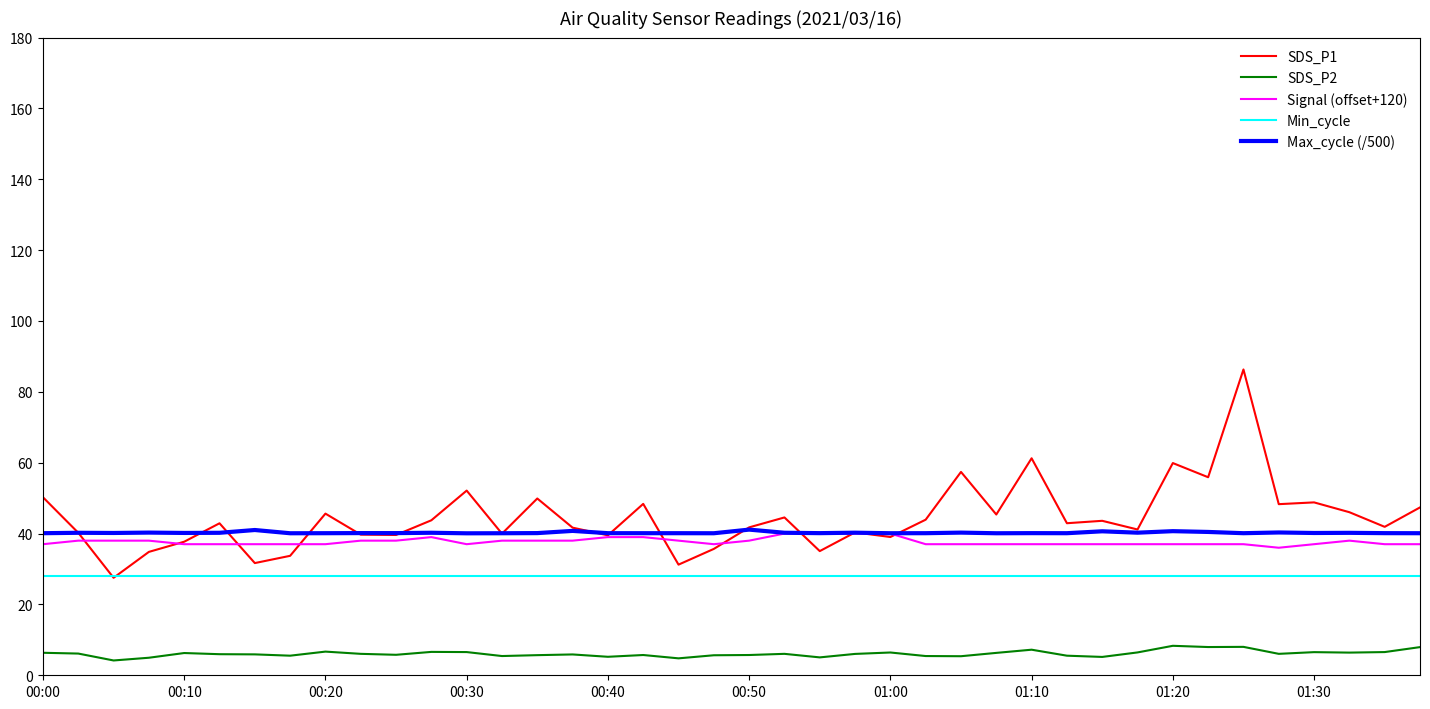

True or false: SDS_P2 and Max_cycle (/500) cross at least once.

False